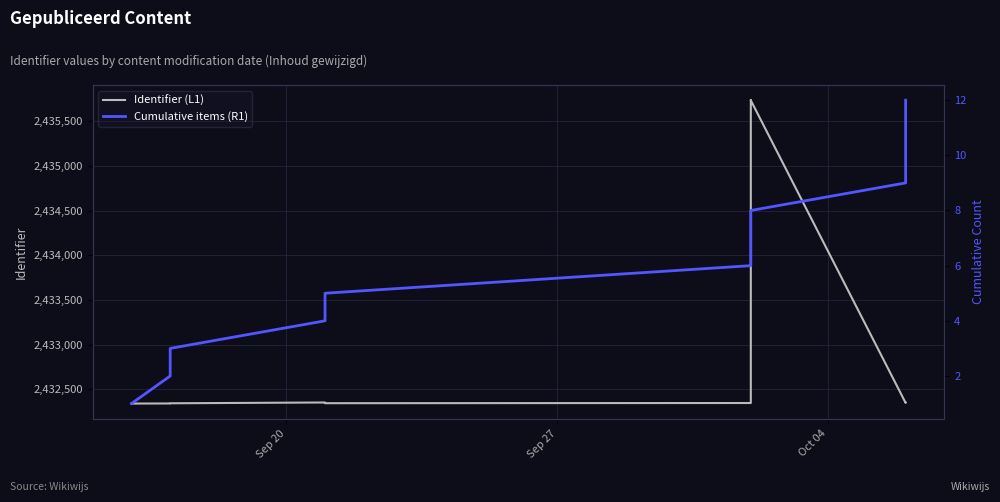

What is the spread (max minus min) of values at Sep 27?

2432341